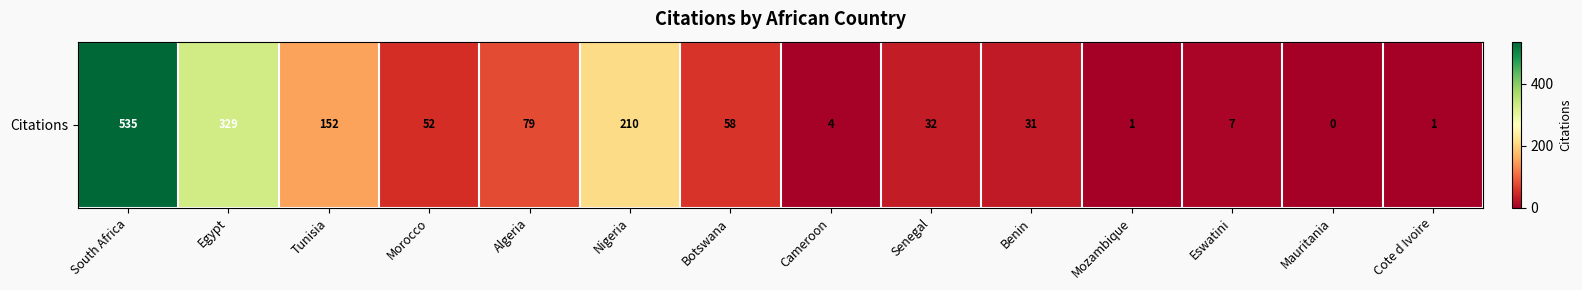

At which label is the value closest to 267?

Nigeria